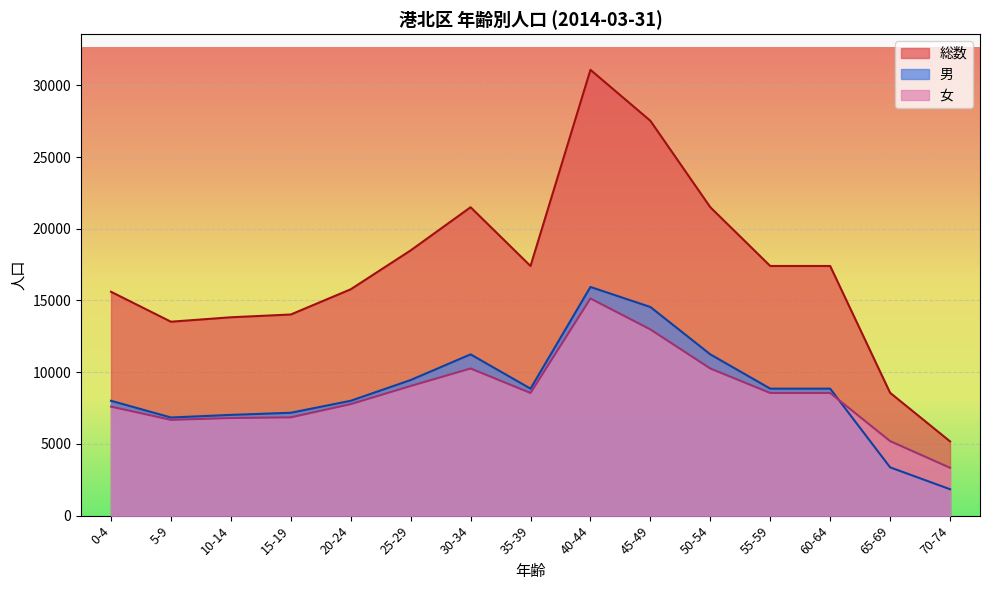

What is the total value across all series at 55-59?

34808